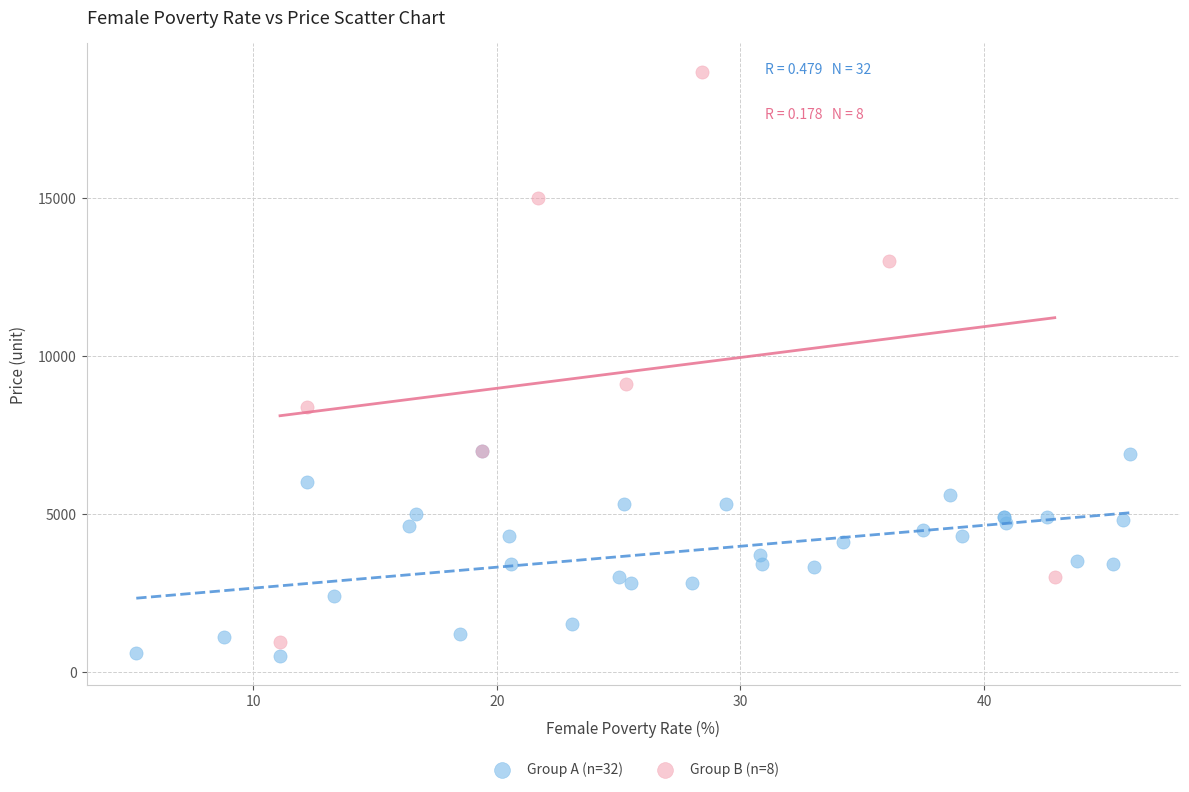

Which series has the widest spread of Y values?

Group B (n=8)